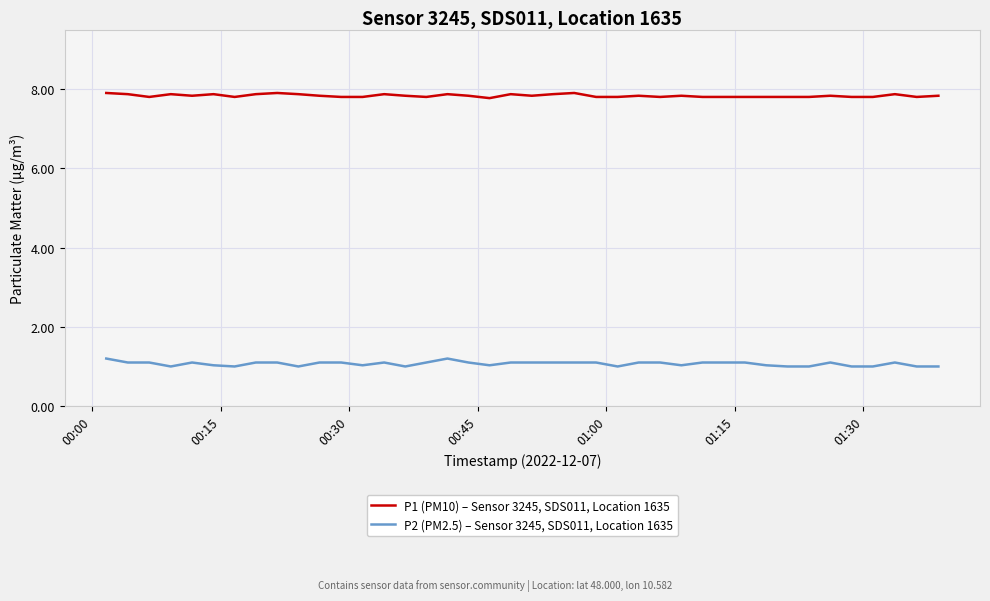

True or false: P2 (PM2.5) – Sensor 3245, SDS011, Location 1635 and P1 (PM10) – Sensor 3245, SDS011, Location 1635 intersect in this chart.

False